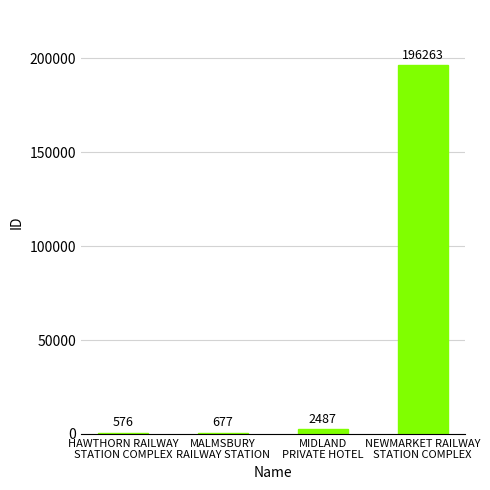

What is the sum of all values?

200003